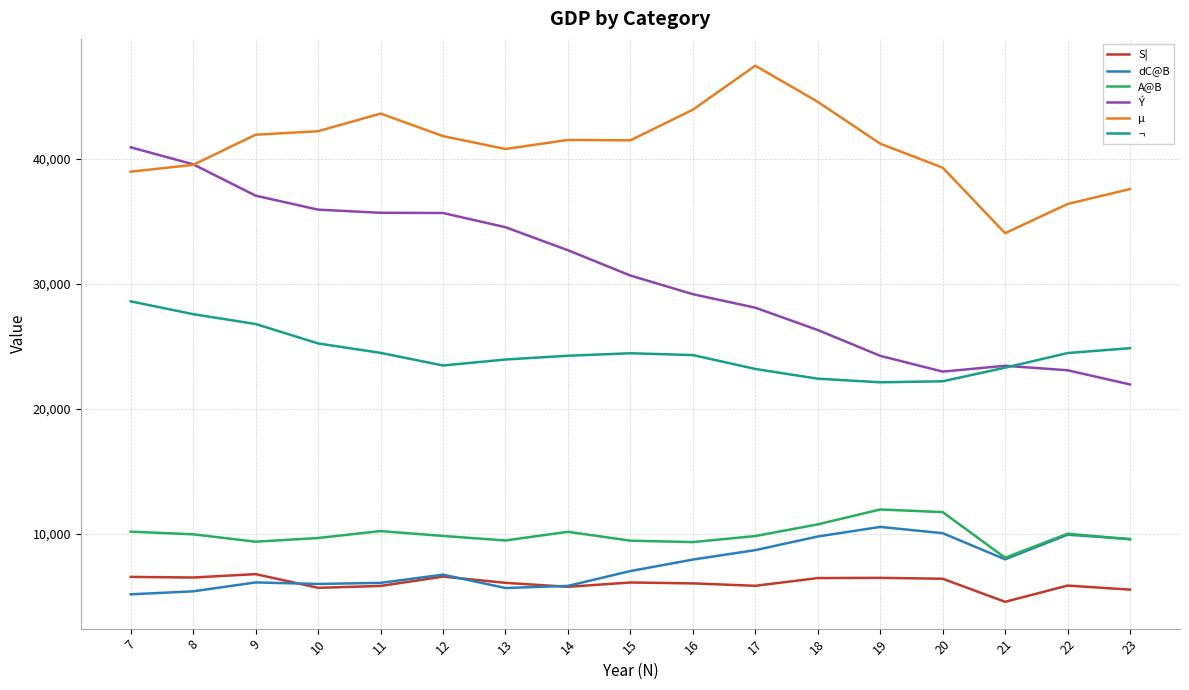

The µ series shows 41518 at 14. True or false?

True